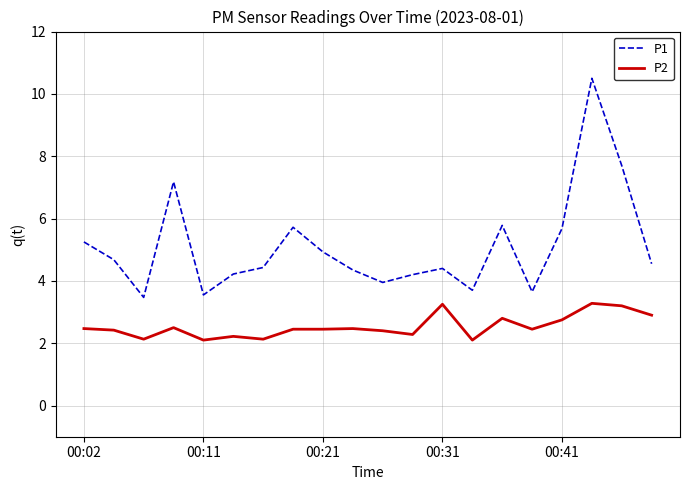

Does the chart display data point markers on the line(s)?

No